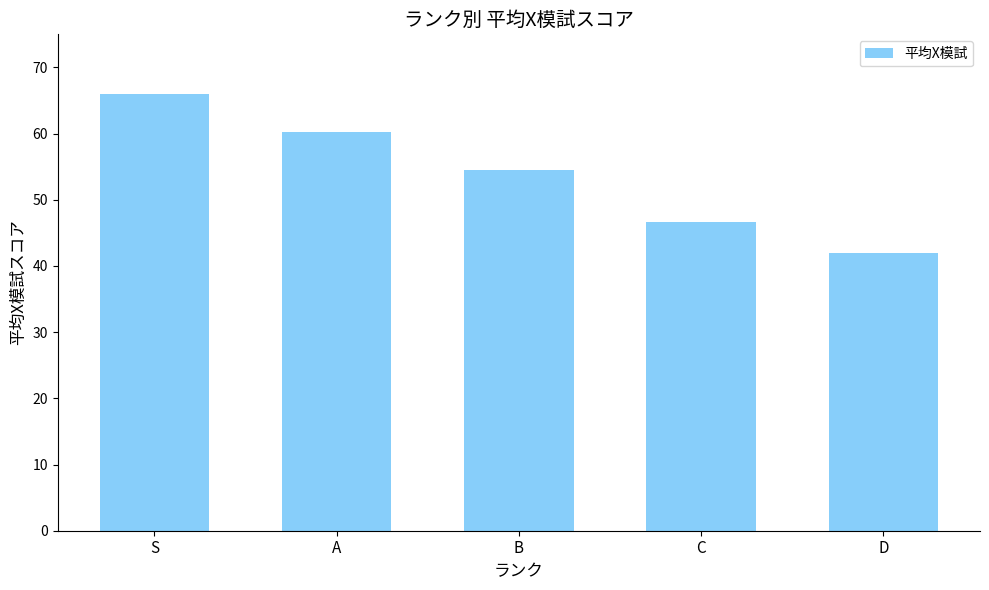

Reading left to right, extract all data points from this chart.

S=66.0	A=60.3	B=54.5	C=46.7	D=41.9